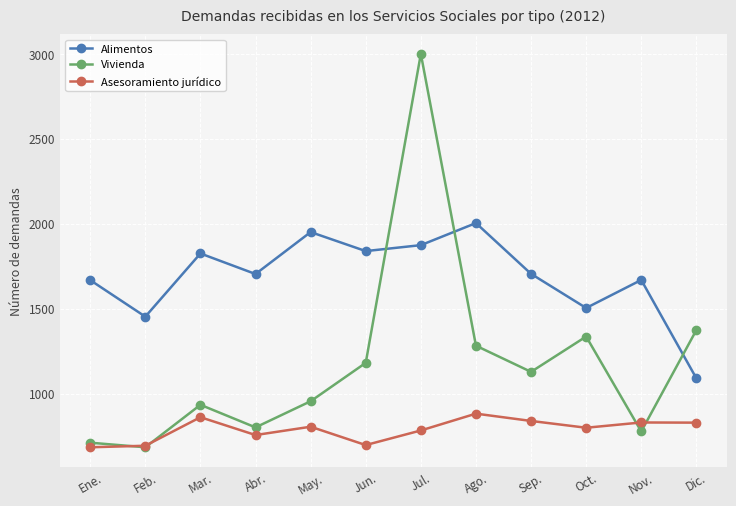

Is it true that Asesoramiento jurídico equals 839 at Sep.?

True